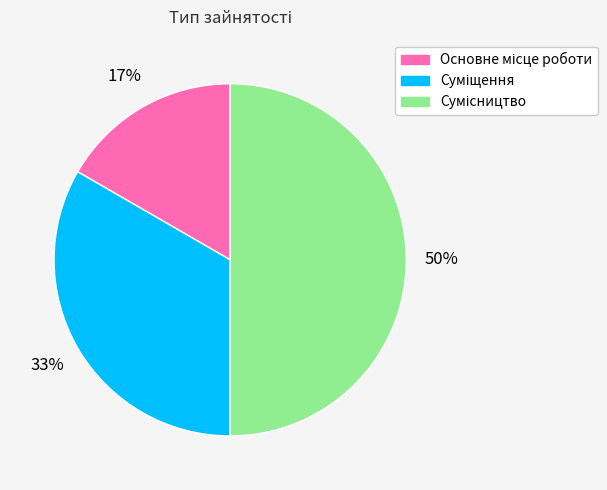

To the nearest percent, what is the difference between the largest and smallest slice percentages?

33%